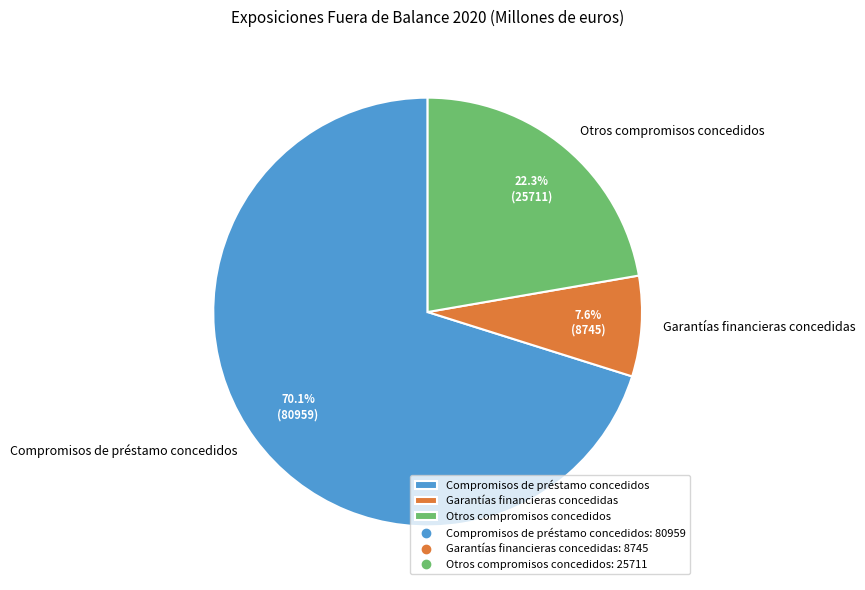

Which has a higher value, Garantías financieras concedidas or Otros compromisos concedidos?

Otros compromisos concedidos